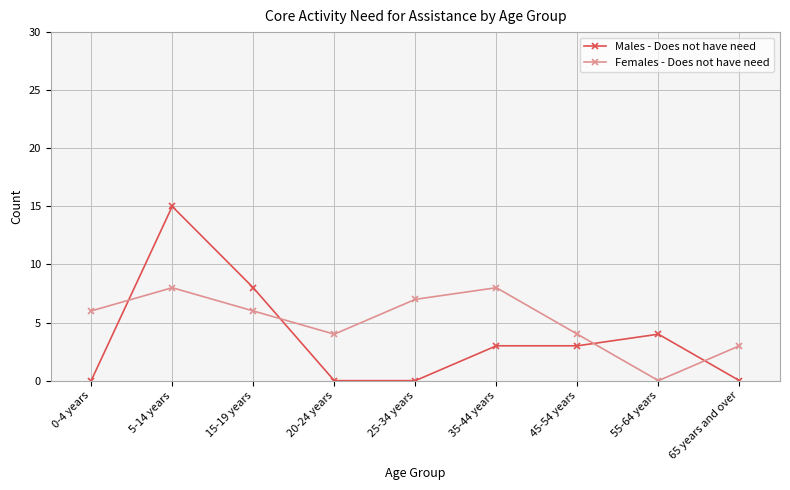

How many times do Males - Does not have need and Females - Does not have need cross each other?

4